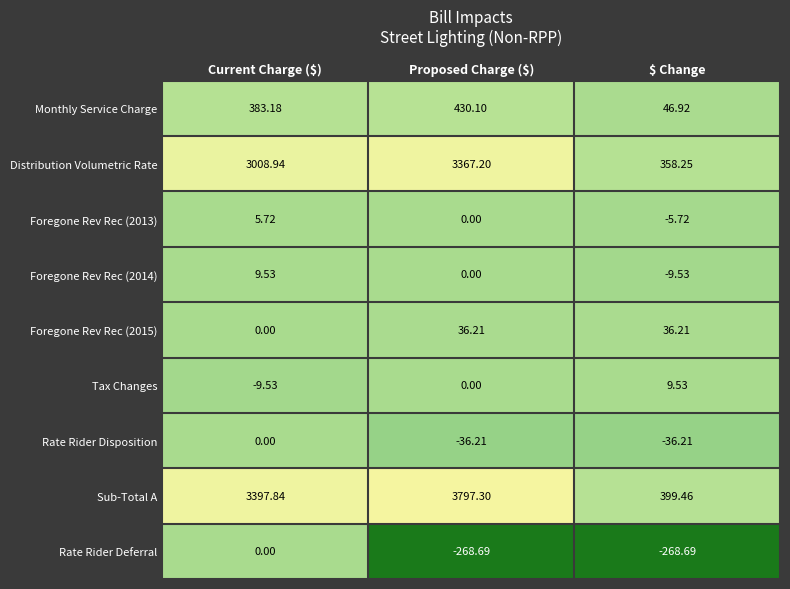

At which label does Rate Rider Deferral reach its peak?

Current Charge ($)